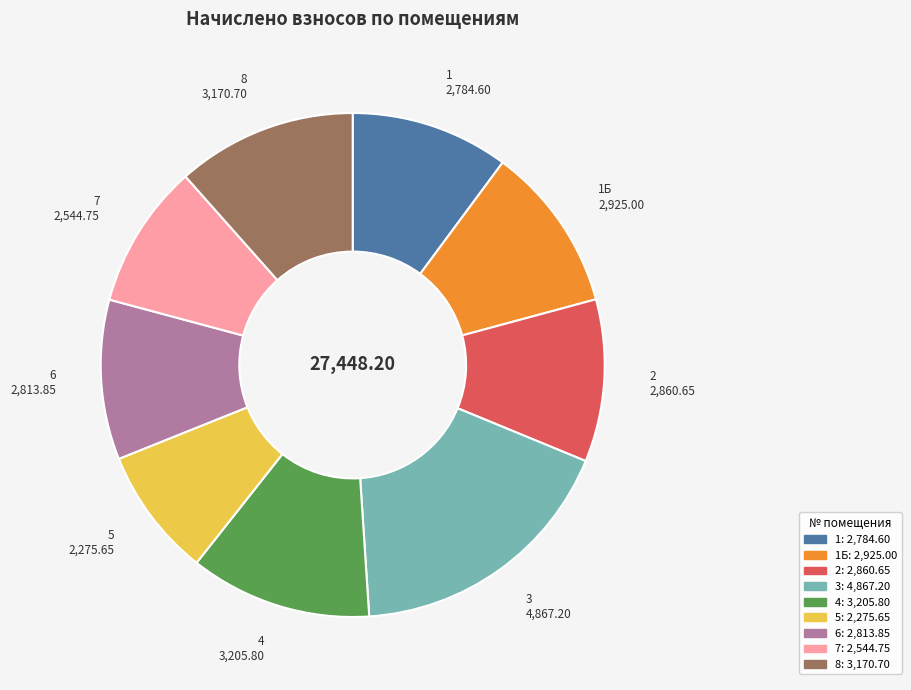

Does any single category account for the majority?

No